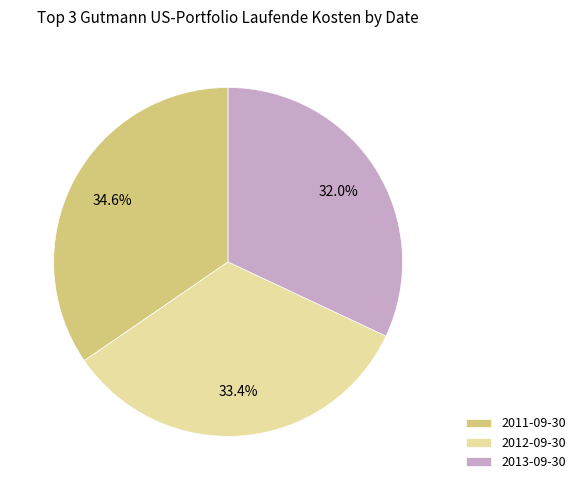

What is the ratio of the value at 2013-09-30 to the value at 2012-09-30?

1.0